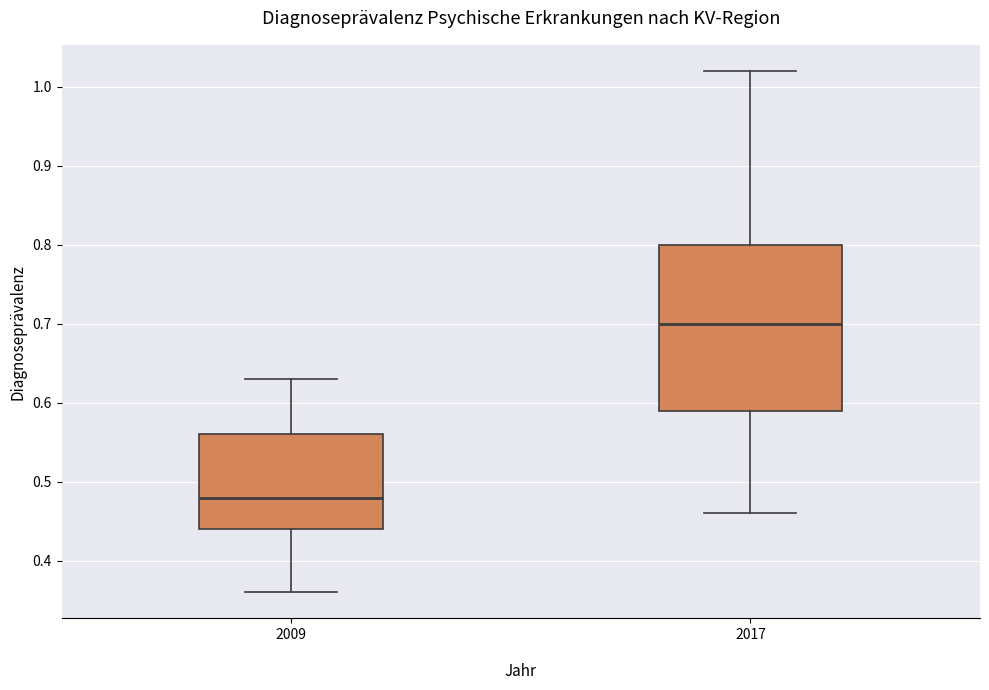

Reading left to right, transcribe this box plot: for each box, give where its median line is, the range the box spans, and where its two whiskers end, as read against the y-axis. The values are not printed on the chart, so give them approximately, as read against the axis.

2009: median 0.48, box 0.44 to 0.56, whiskers 0.36 to 0.63
2017: median 0.70, box 0.59 to 0.80, whiskers 0.46 to 1.02